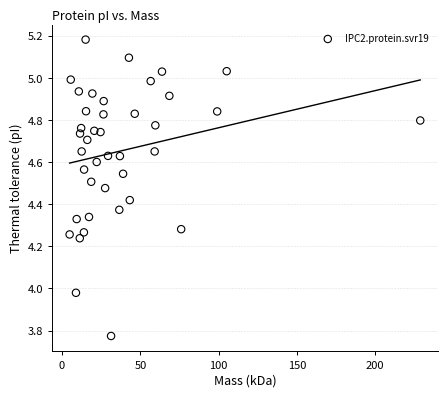

What is the range of X values (max minus min)?

223.9